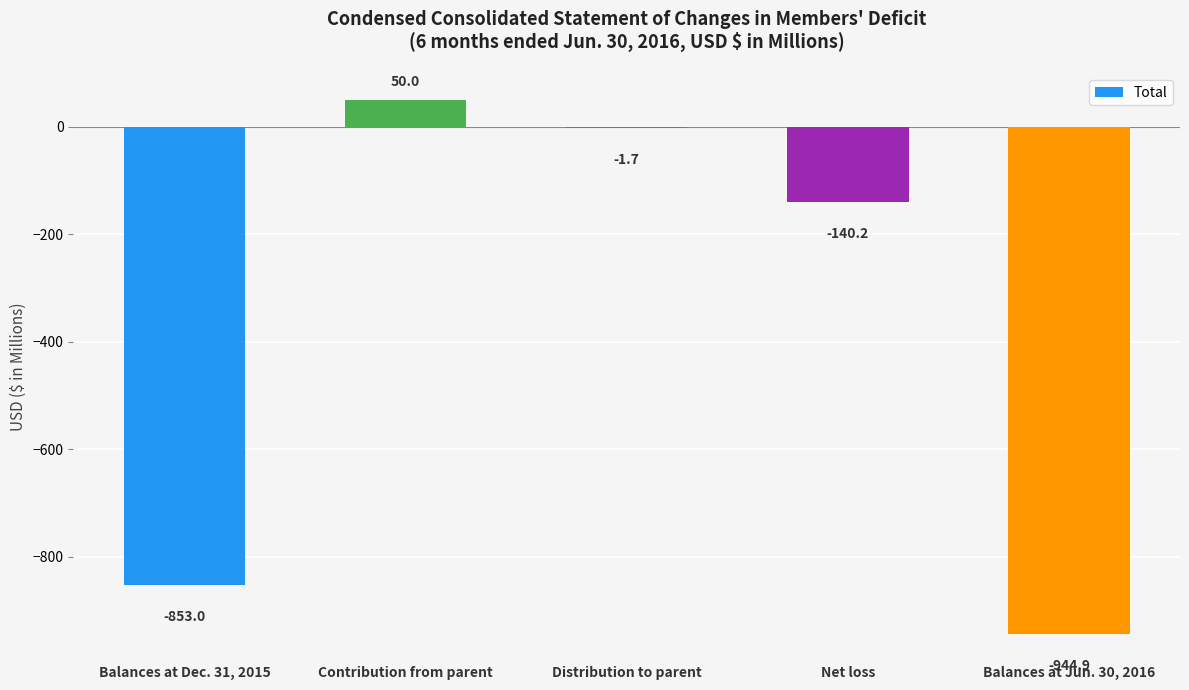

What is the approximate value at Contribution from parent?

50.0